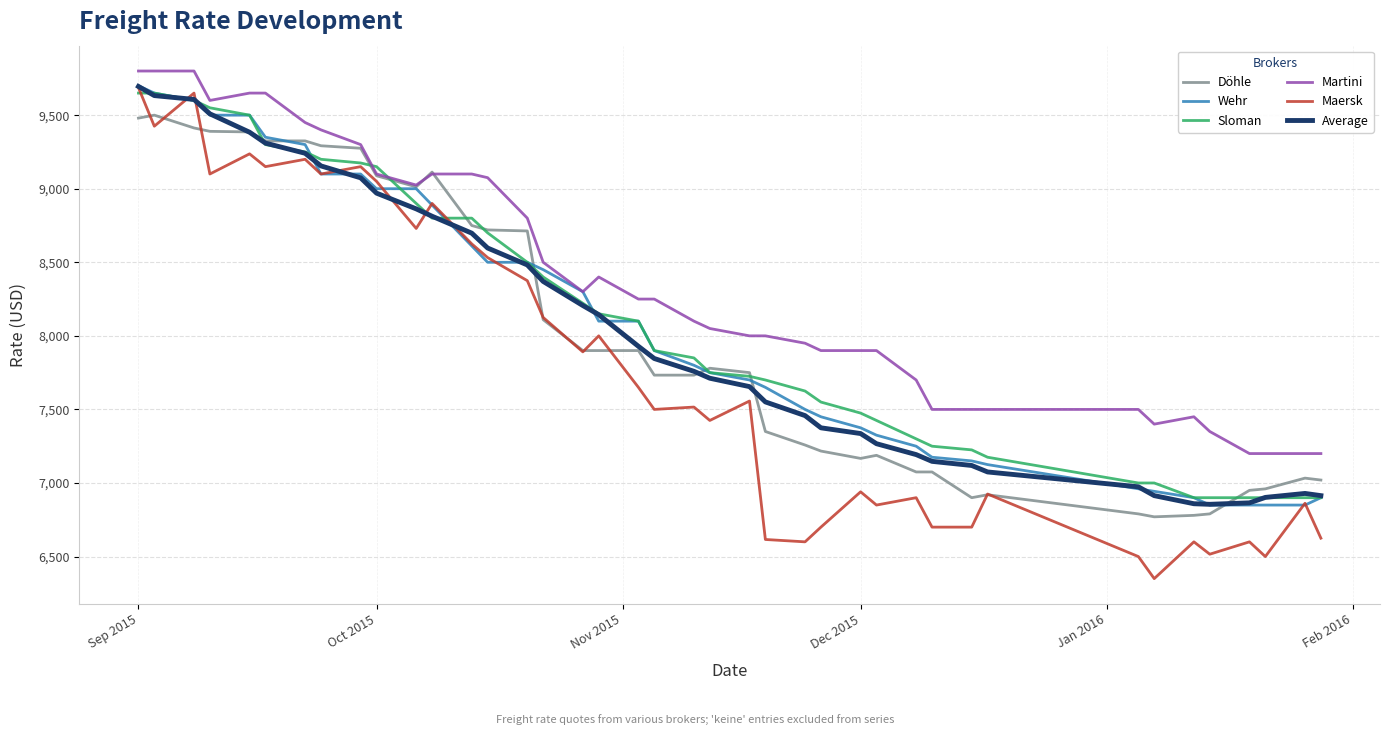

Where is the first local minimum for Döhle?

06.10.2015